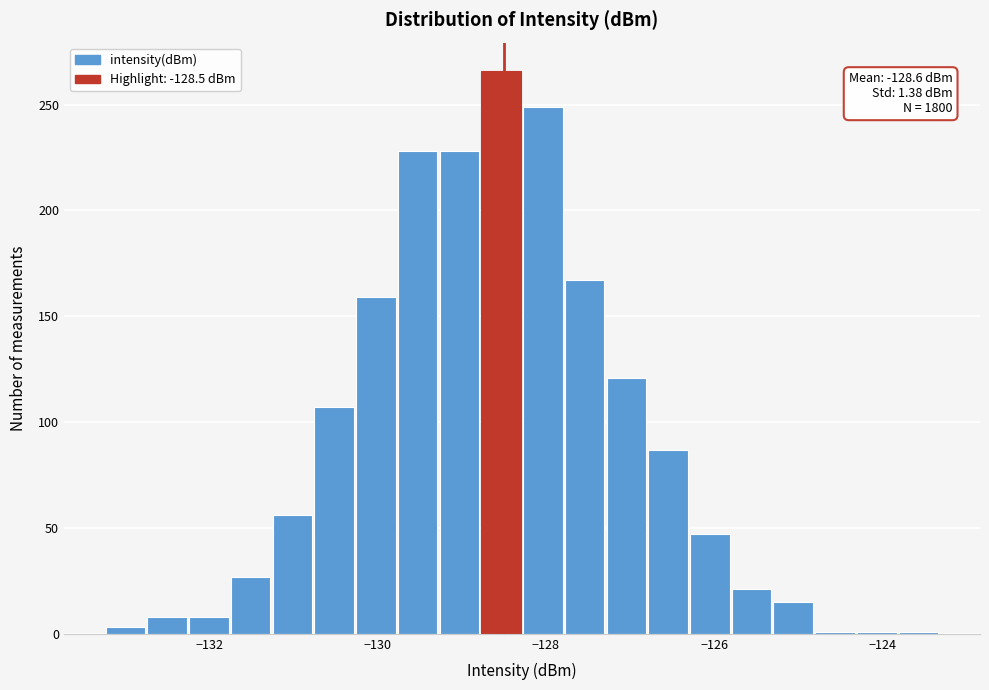

Read against the x-axis, roughly where is the centre of the tallest bar?

-128.6